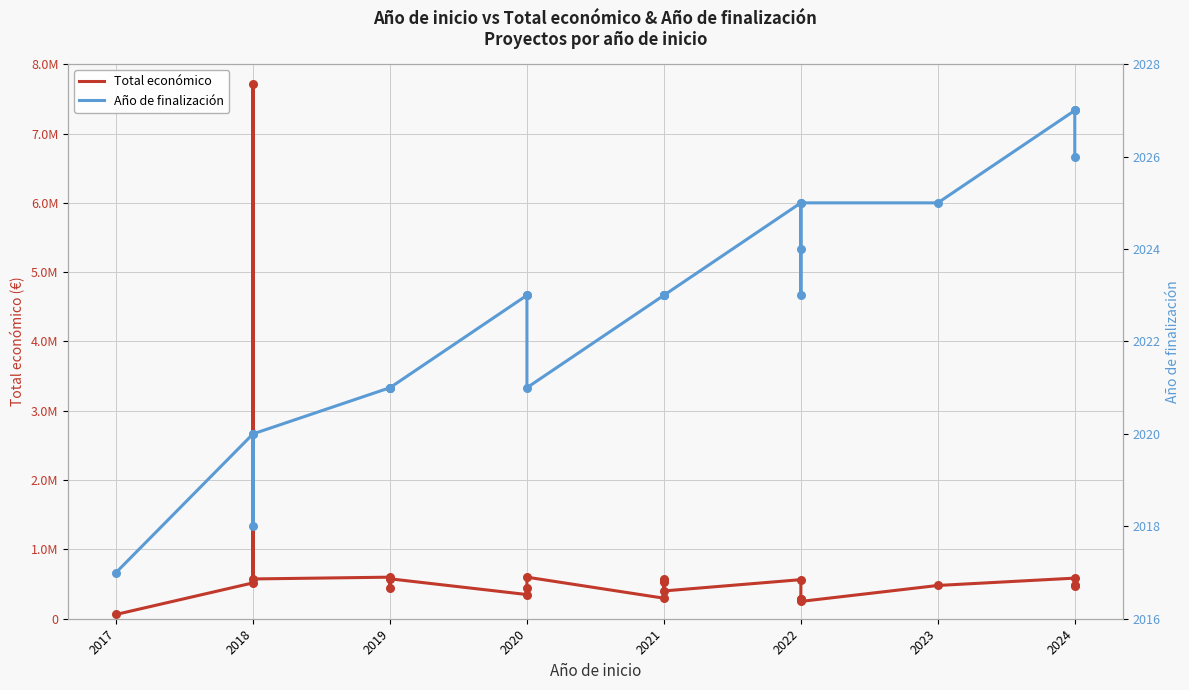

At how many categories does at least one series exceed 760434?

1